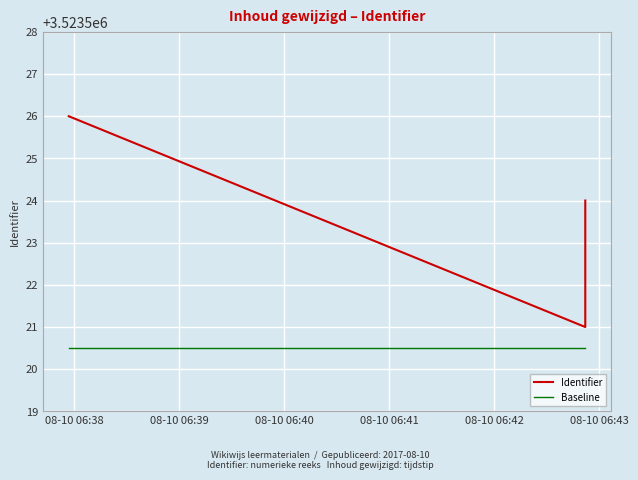

Reading left to right, what are all the values shown in this chart?

Identifier: 3523526.0	3523521.0	3523524.0
Baseline: 3523520.5	3523520.5	3523520.5